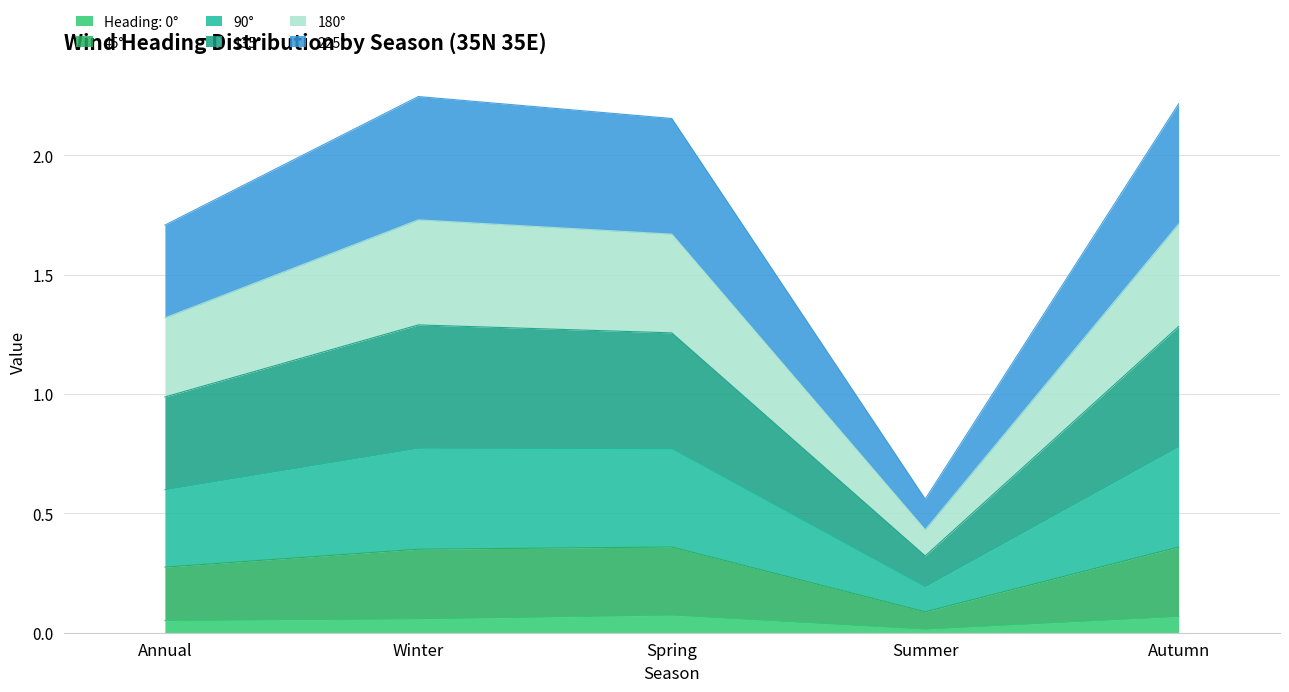

Which series has the largest total across all categories?

135°